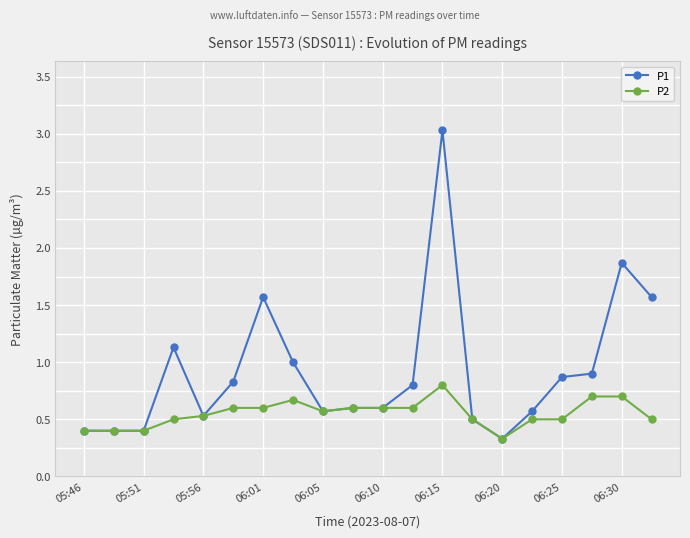

Reading right to left, what are all the values shown in this chart?

P1: 1.6	1.9	0.9	0.9	0.6	0.3	0.5	3.0	0.8	0.6	0.6	0.6	1.0	1.6	0.8	0.5	1.1	0.4	0.4	0.4
P2: 0.5	0.7	0.7	0.5	0.5	0.3	0.5	0.8	0.6	0.6	0.6	0.6	0.7	0.6	0.6	0.5	0.5	0.4	0.4	0.4